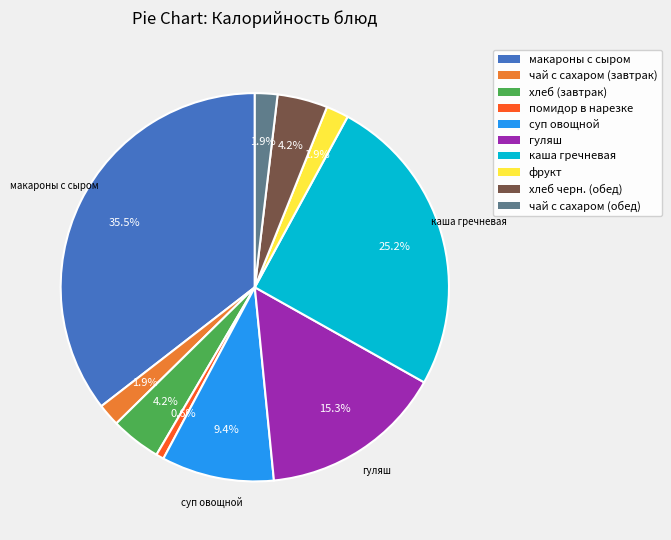

To the nearest percent, what percentage of the pie is помидор в нарезке?

1%